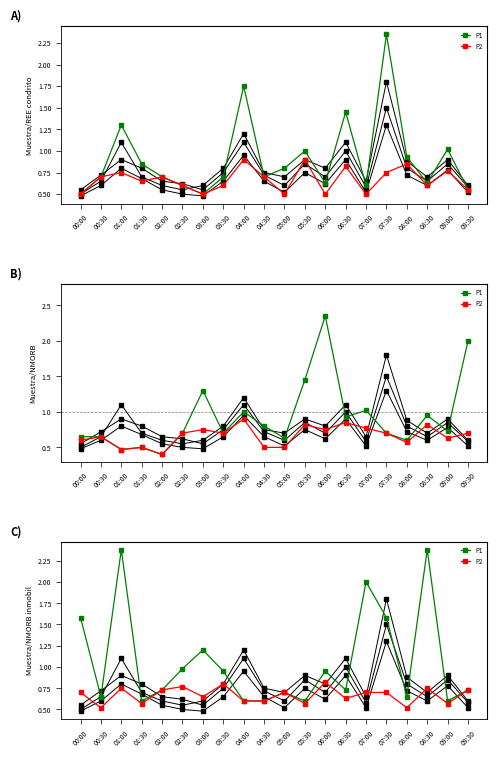

Is it true that P2 equals 0.3 at 08:30?

False